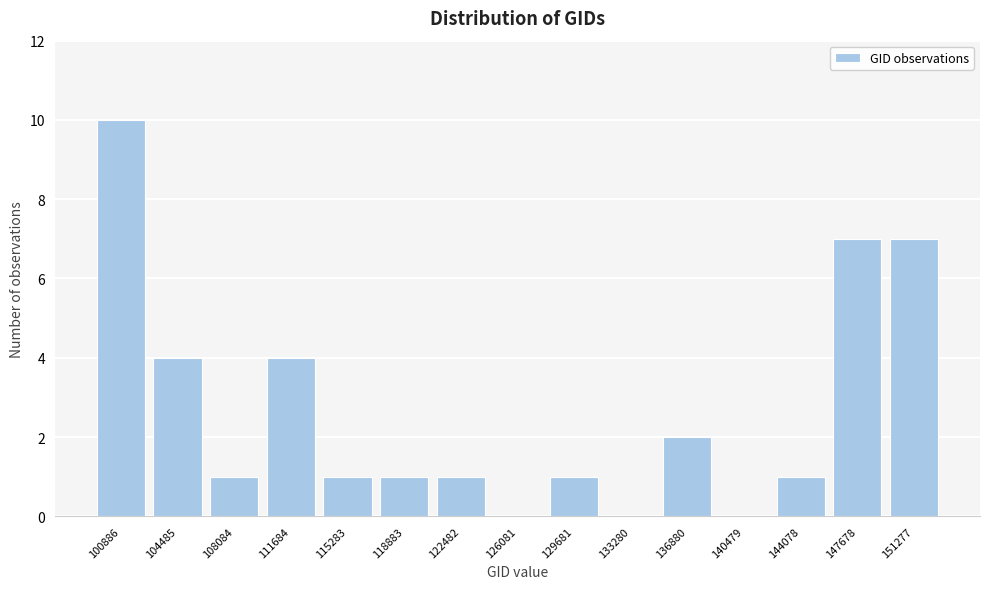

Reading right to left, list all the values displayed in this chart.

151277=7	147678=7	144078=1	140479=0	136880=2	133280=0	129681=1	126081=0	122482=1	118883=1	115283=1	111684=4	108084=1	104485=4	100886=10